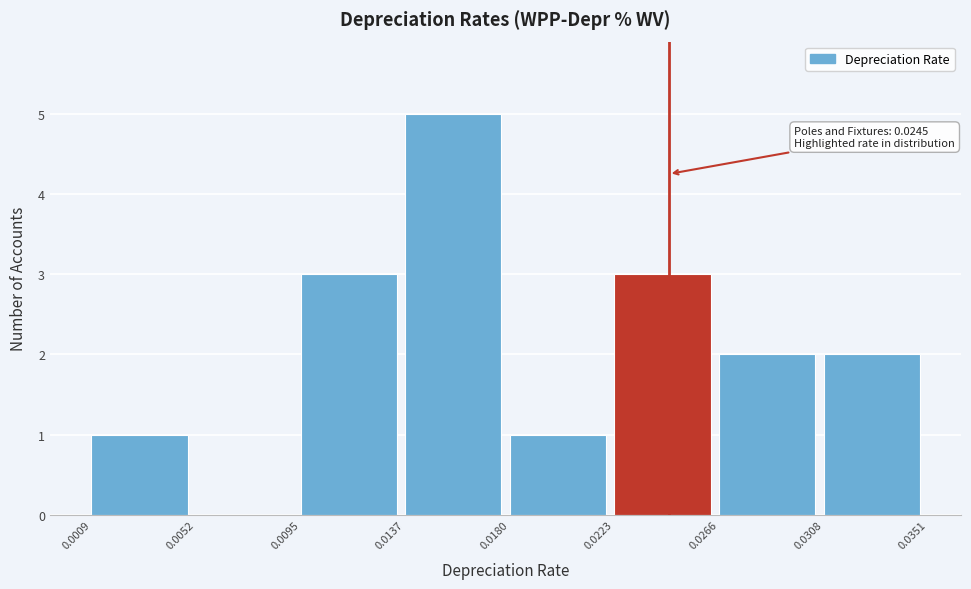

Which range on the x-axis has the tallest bar?

0.0137 to 0.0180